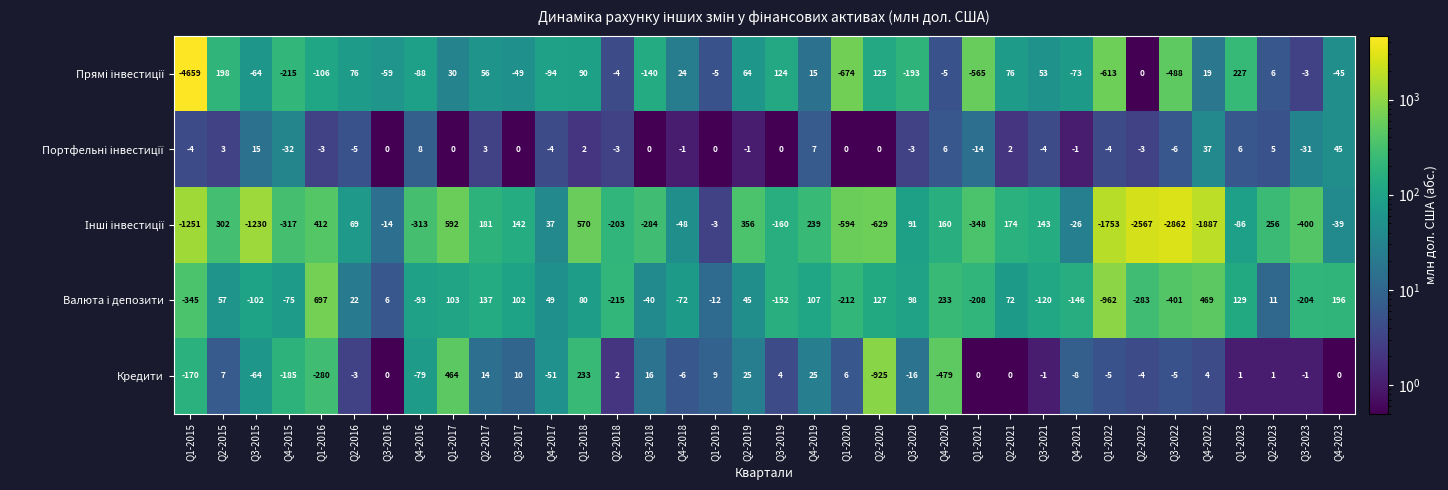

At which category is the sum across all series the highest?

Q1-2017